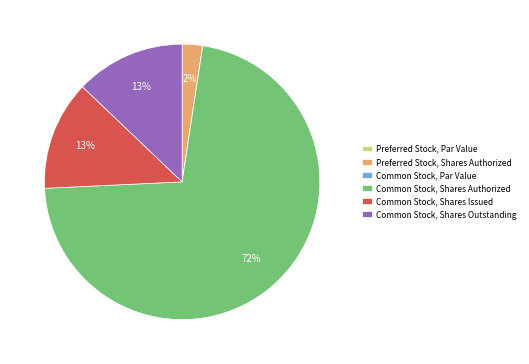

True or false: Common Stock, Shares Outstanding accounts for 20% of the total.

False